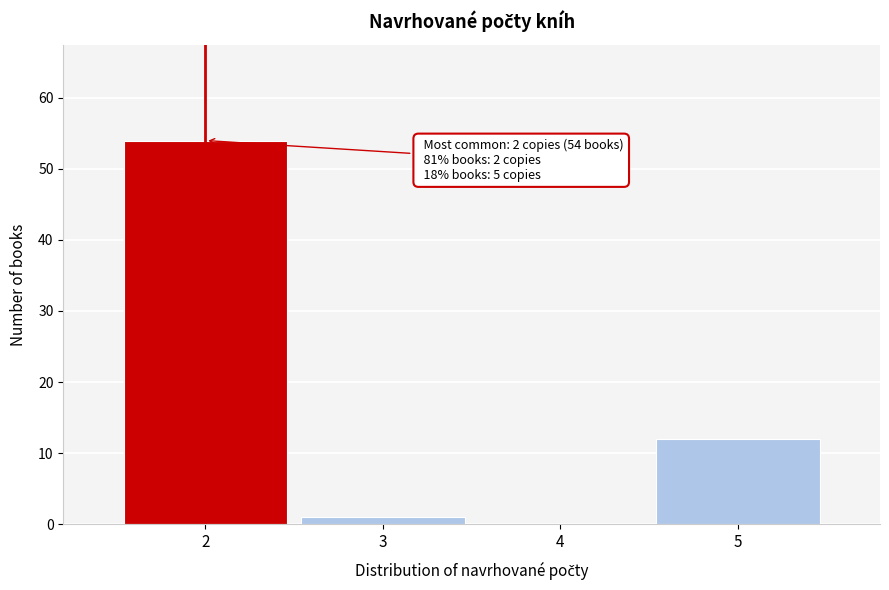

Over which range of the x-axis is the bar tallest?

1.5 to 2.5